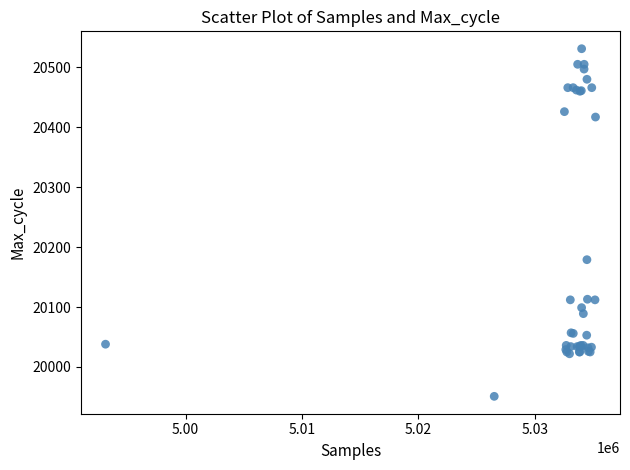

What Y value in the scatter plot is closest to 20241?

20179